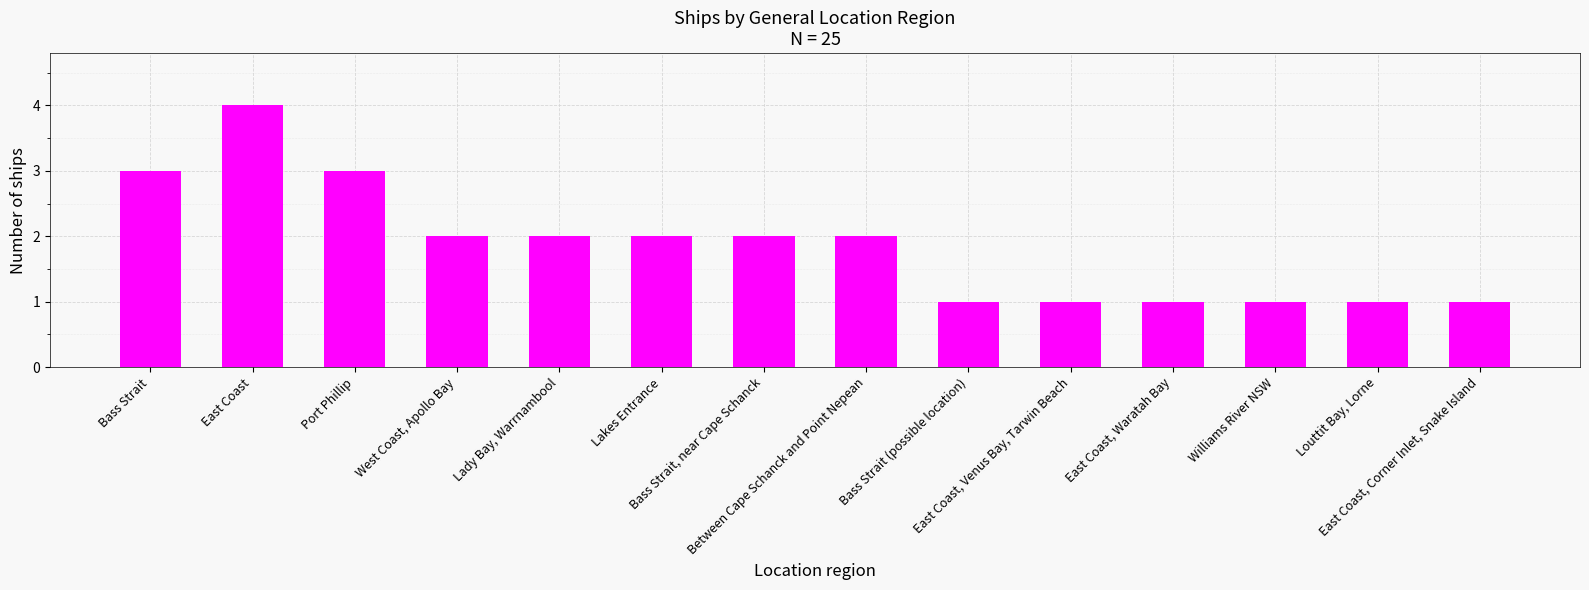

Reading left to right, what are all the values shown in this chart?

3	4	3	2	2	2	2	2	1	1	1	1	1	1